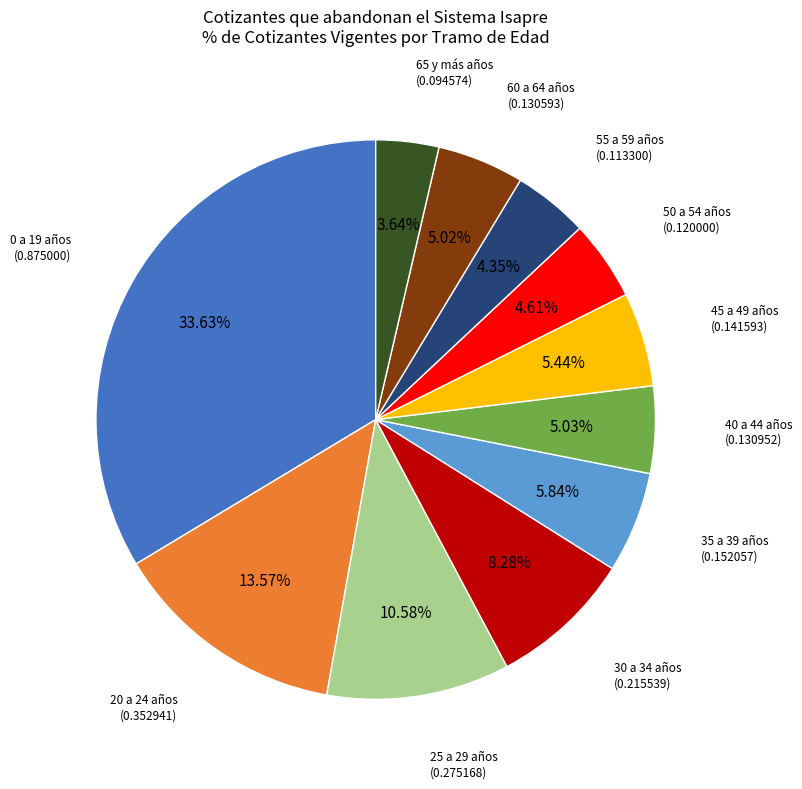

To the nearest percent, what is the difference between the 60 a 64 años and 25 a 29 años slice percentages?

6%